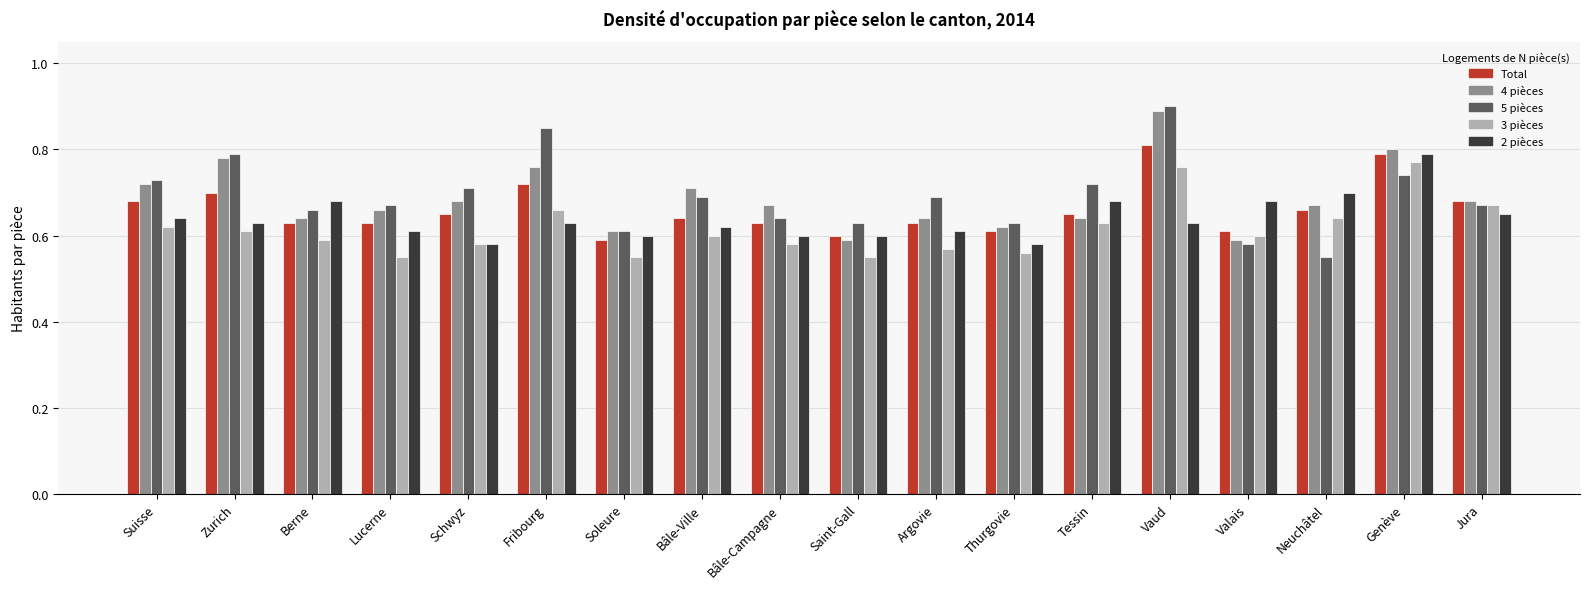

What is the sum of all Total values?

11.9